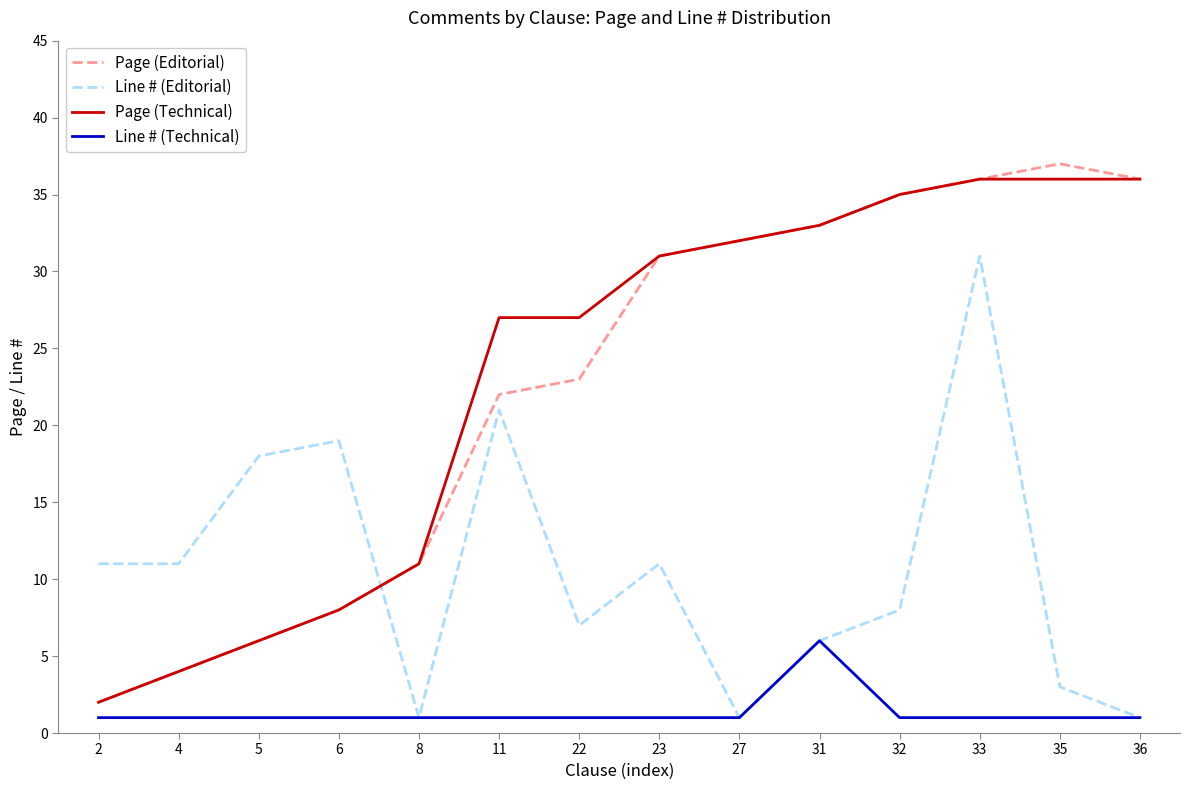

True or false: Line # (Technical) and Page (Technical) cross at least once.

False